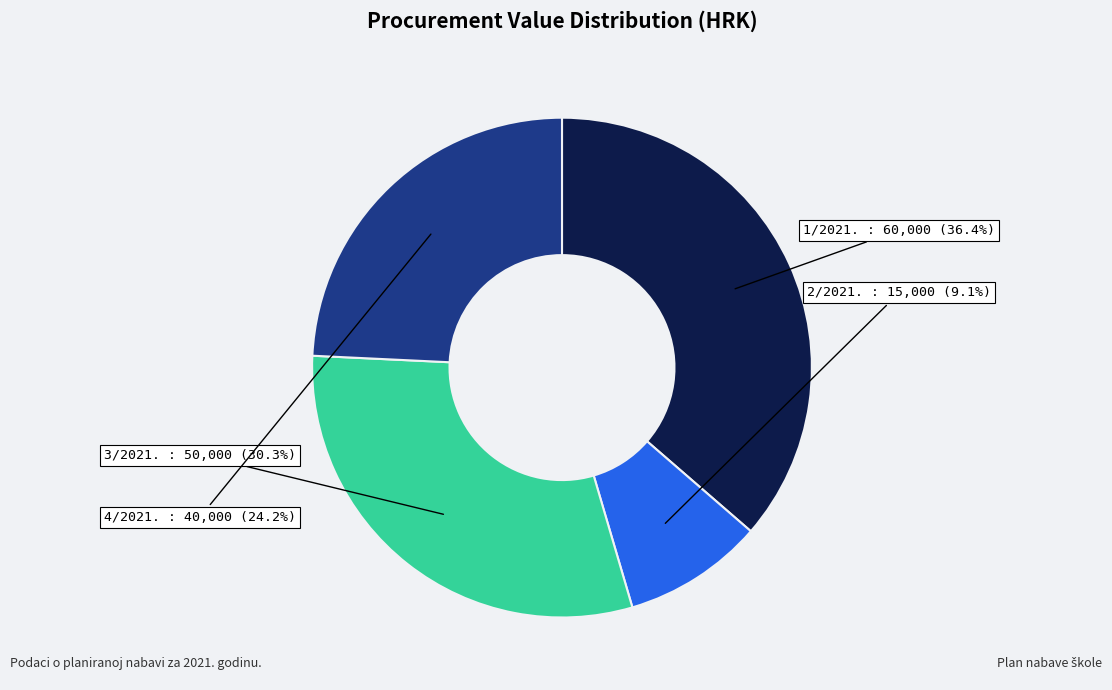

What percentage is the 1/2021. slice, to the nearest percent?

36%